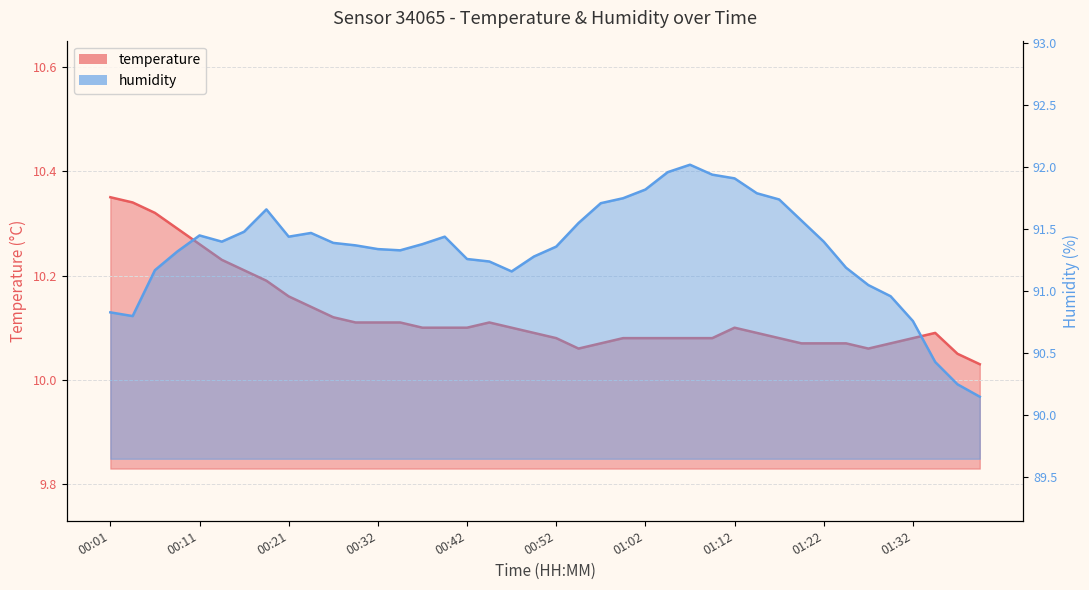

True or false: temperature has more than 0 points higher than both neighbors.

True